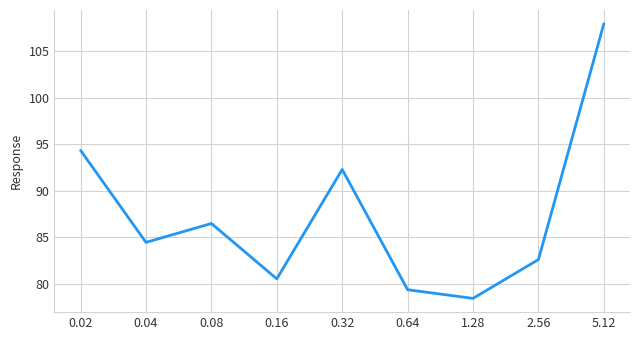

Where is the data nearest to the value 93?

0.32